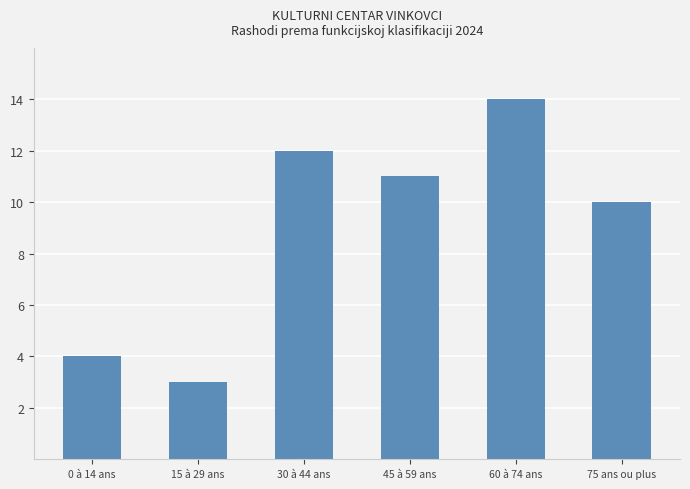

The value at 0 à 14 ans is 4. True or false?

True